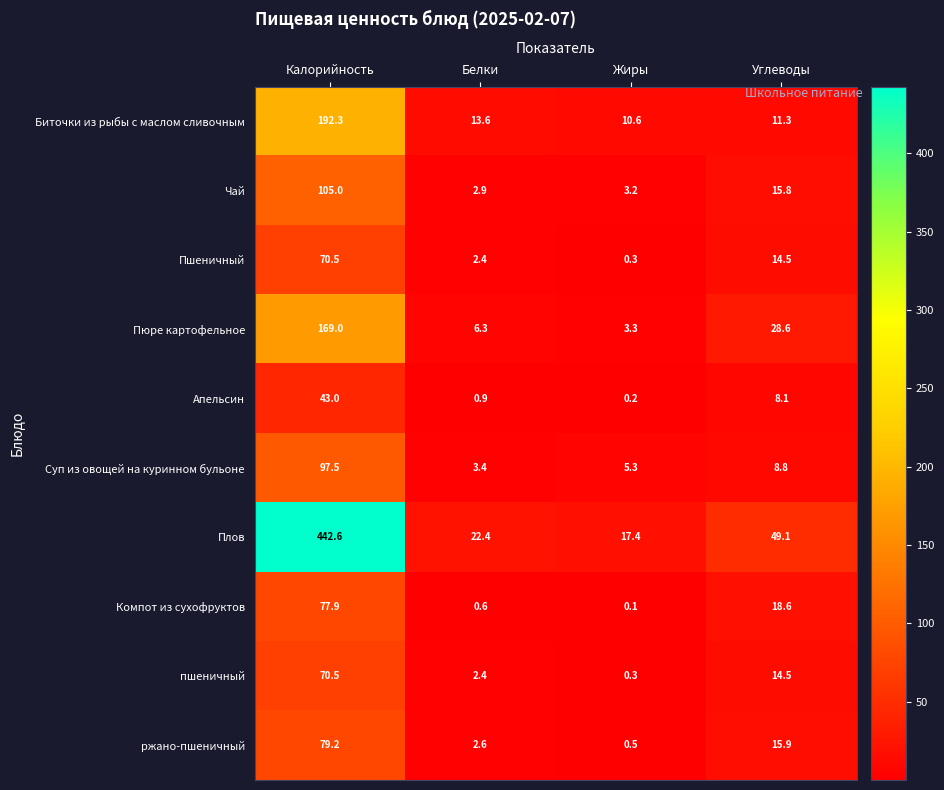

List the labels in order of Пшеничный value, smallest first.

Жиры, Белки, Углеводы, Калорийность